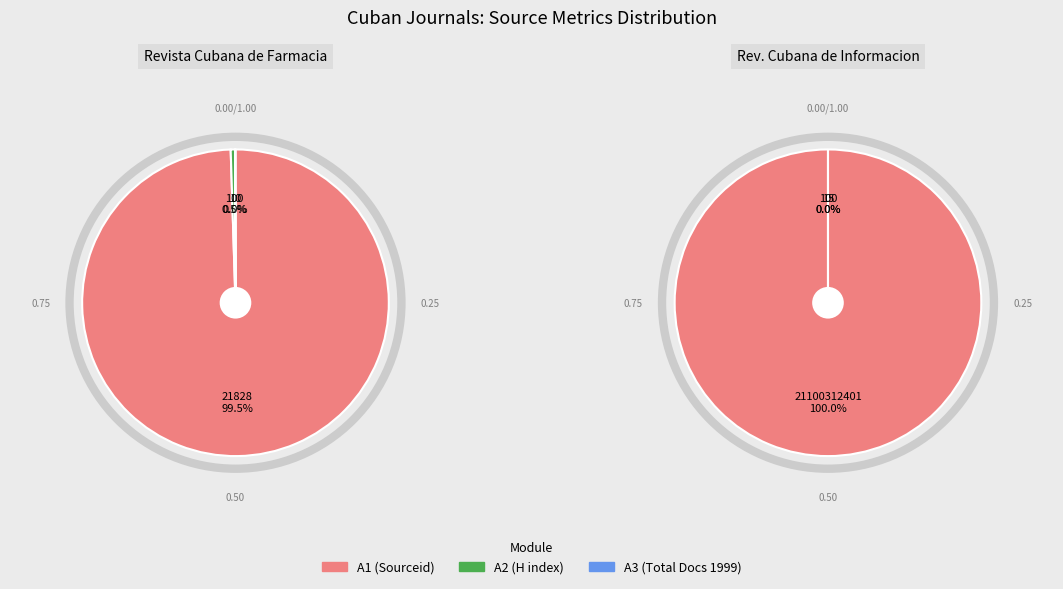

Rank the series by their maximum value, from highest to lowest.

A1, A2, A3